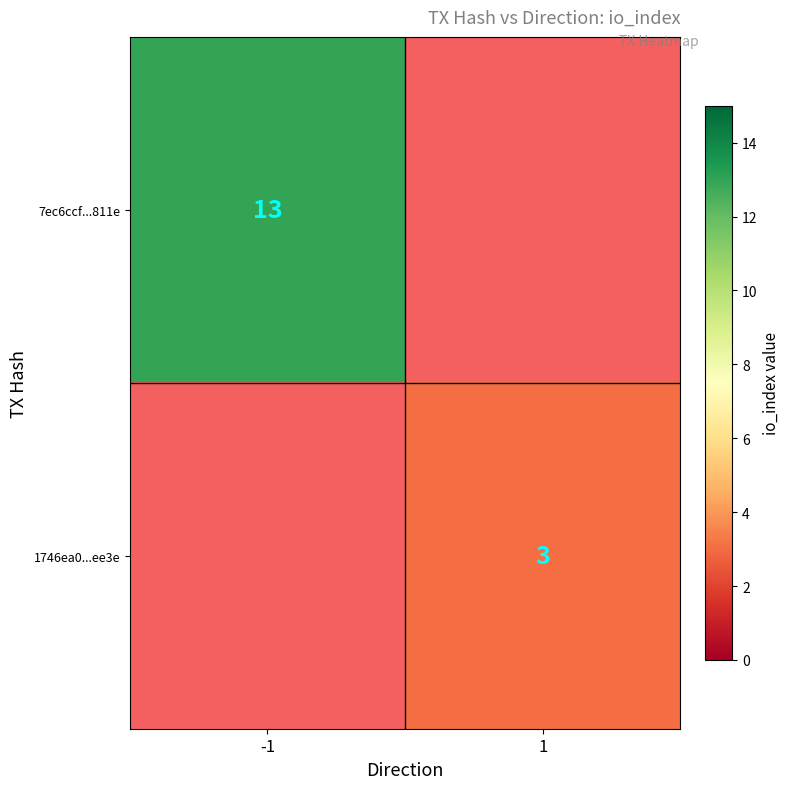

Is it true that 1746ea0...ee3e equals 3 at 1?

True